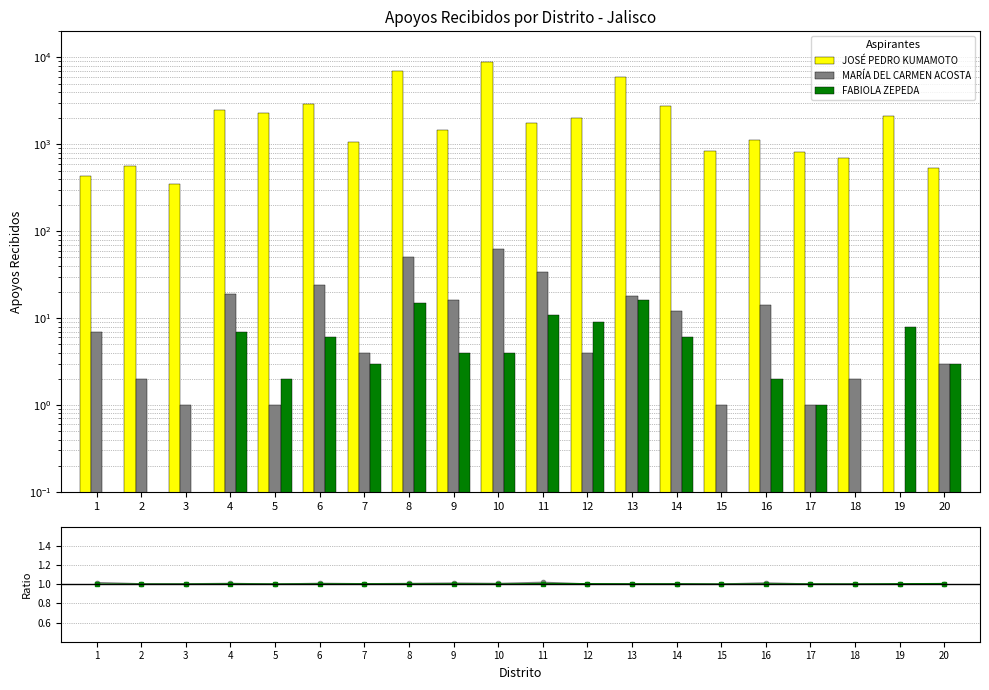

Between 2 and 17, which is larger?

17